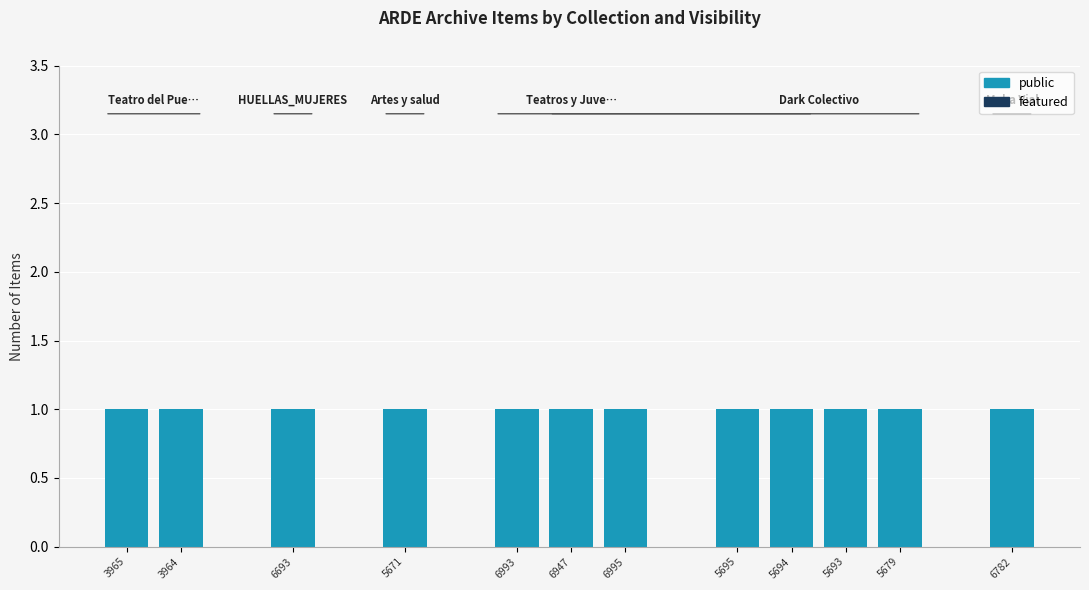

How many bars are there in each group?

2